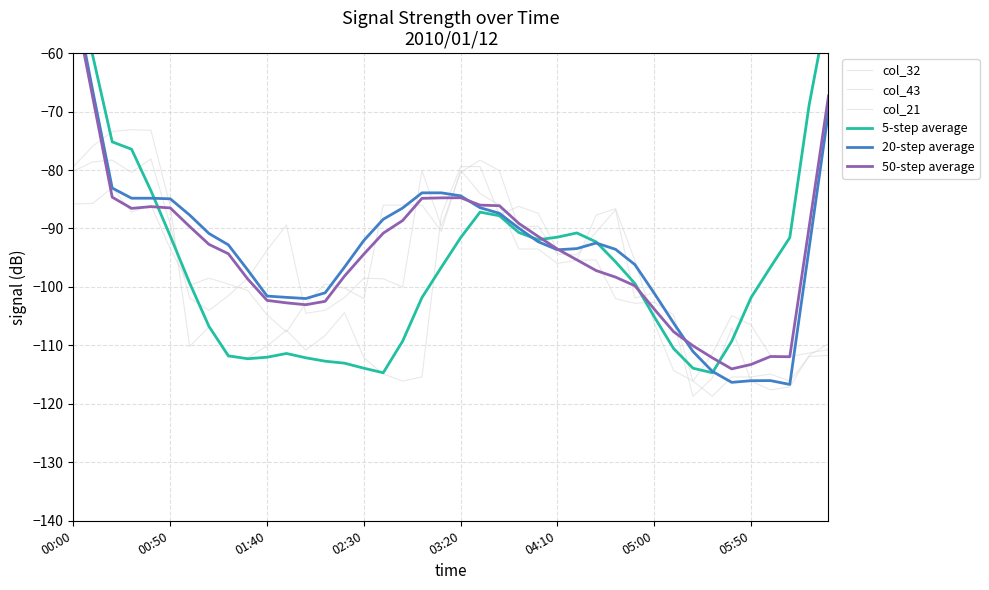

Which series has the largest range (max minus min)?

5-step average